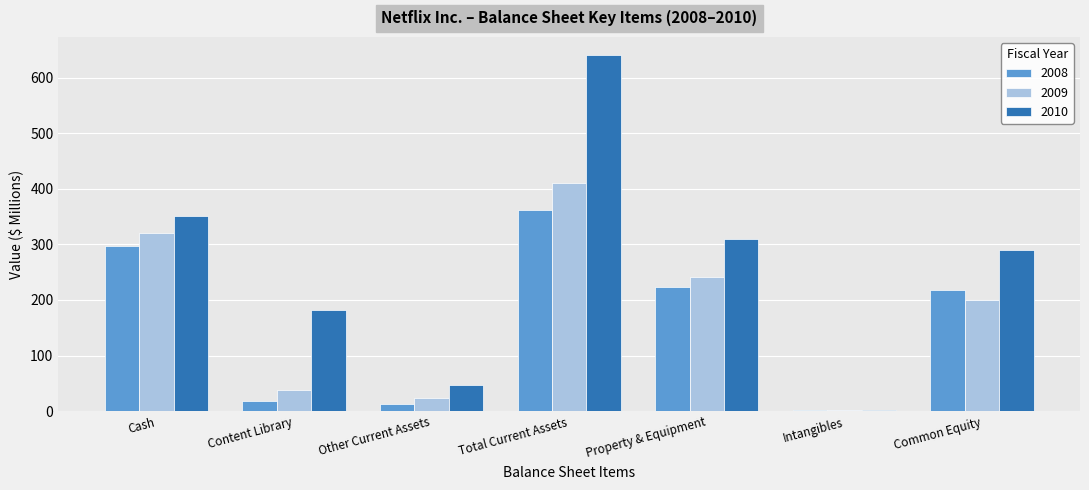

What value does the 2010 series have at Content Library?

181.0